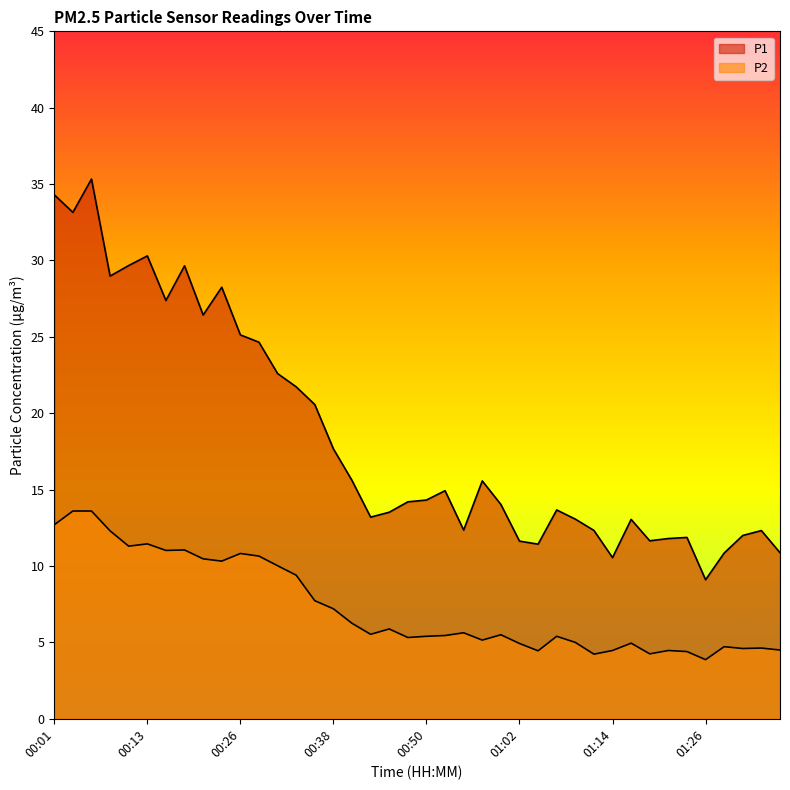

Where is P1 nearest to the value 22?

00:33